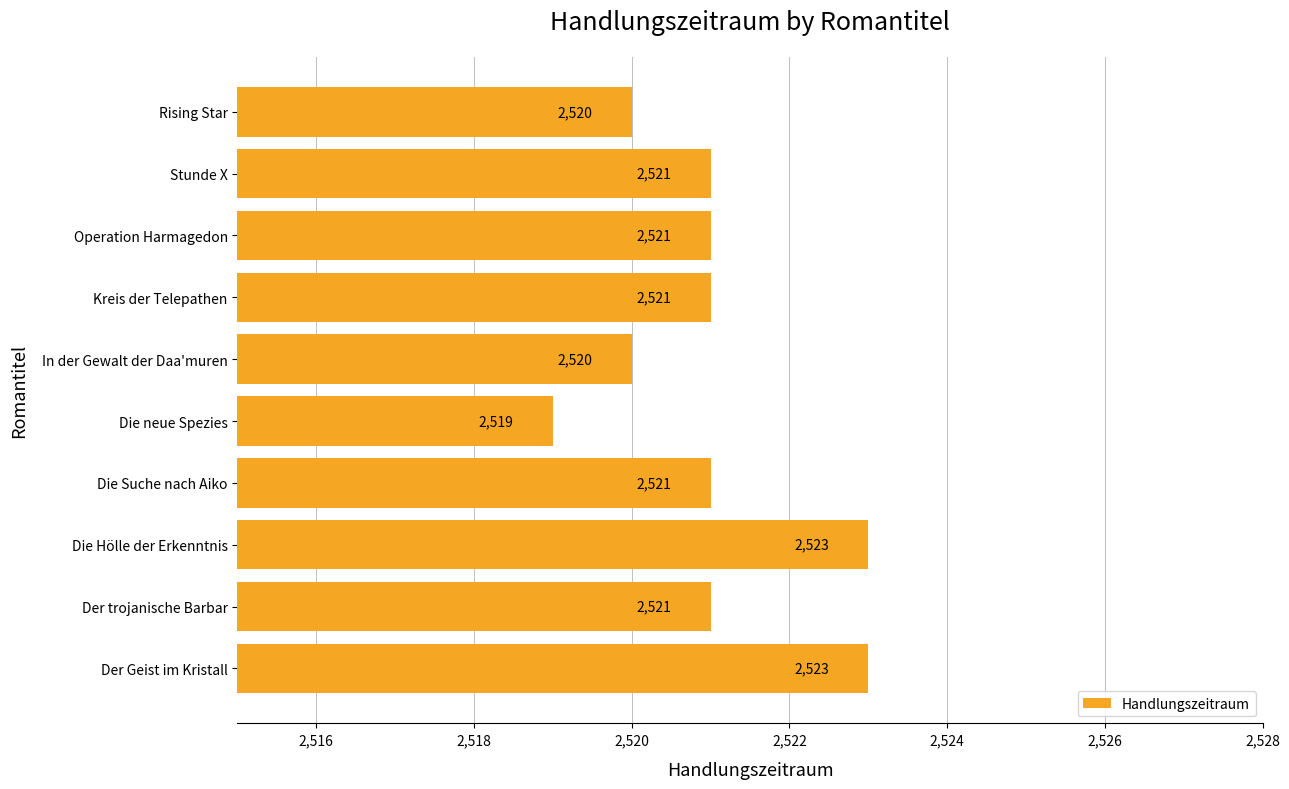

Reading bottom to top, extract all data points from this chart.

Der Geist im Kristall=2523	Der trojanische Barbar=2521	Die Hölle der Erkenntnis=2523	Die Suche nach Aiko=2521	Die neue Spezies=2519	In der Gewalt der Daa'muren=2520	Kreis der Telepathen=2521	Operation Harmagedon=2521	Stunde X=2521	Rising Star=2520